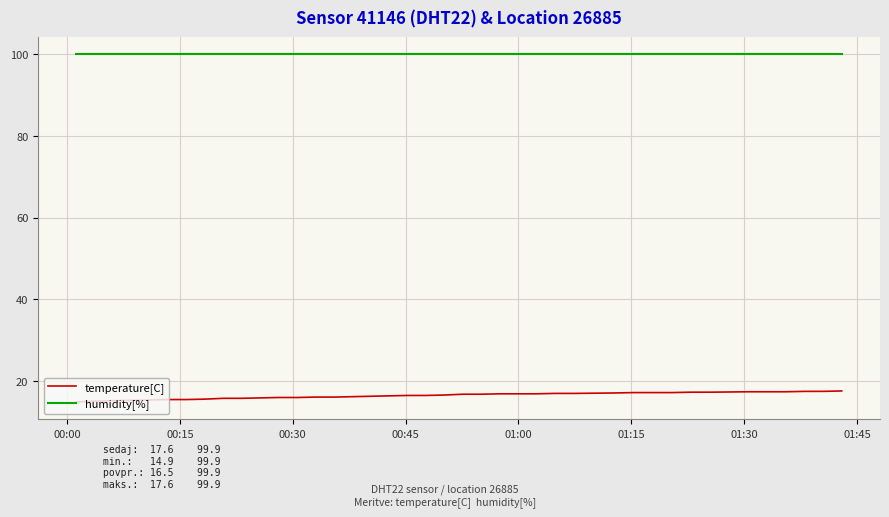

Which series has the largest total across all categories?

humidity[%]